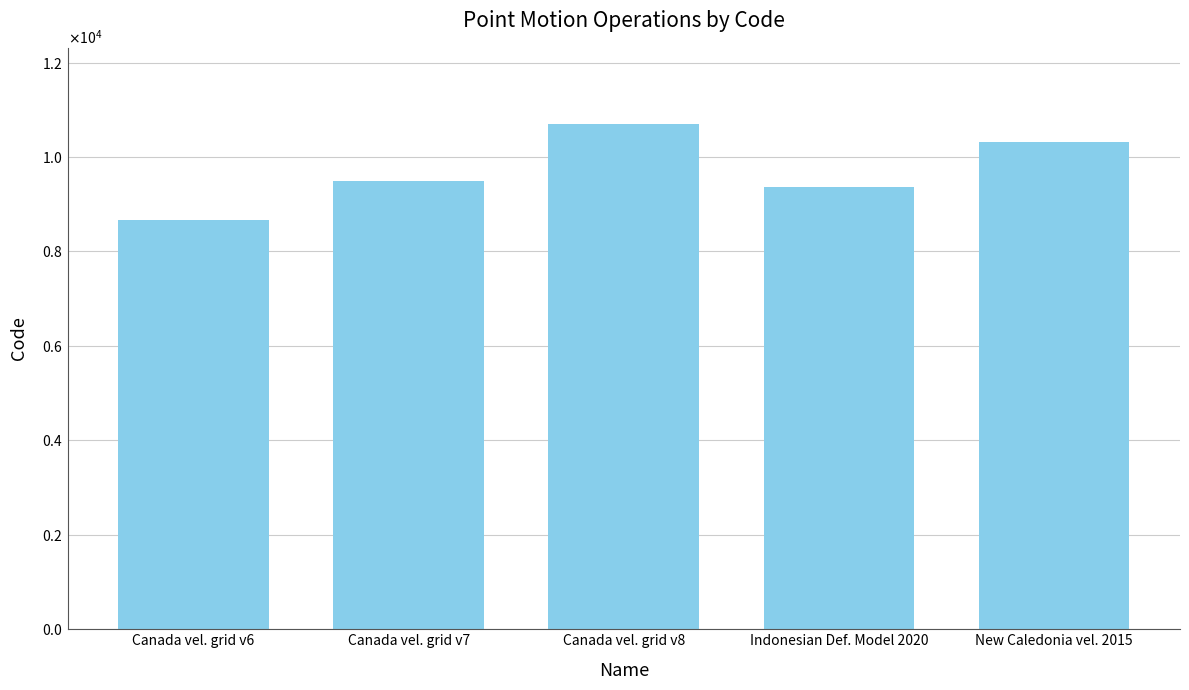

What is the change in value from Canada vel. grid v7 to Indonesian Def. Model 2020?

-108